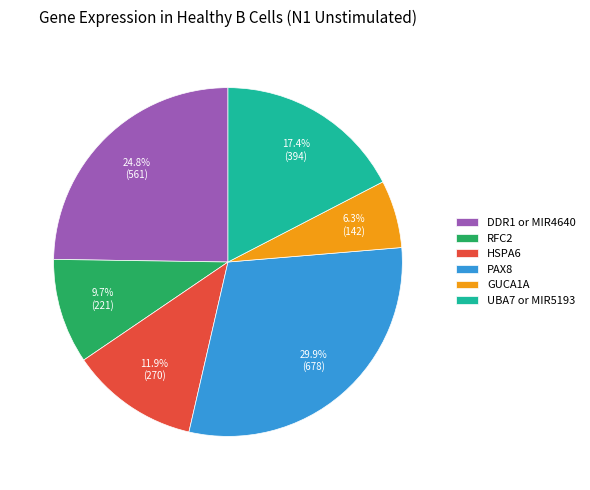

To the nearest percent, what is the average slice percentage?

17%